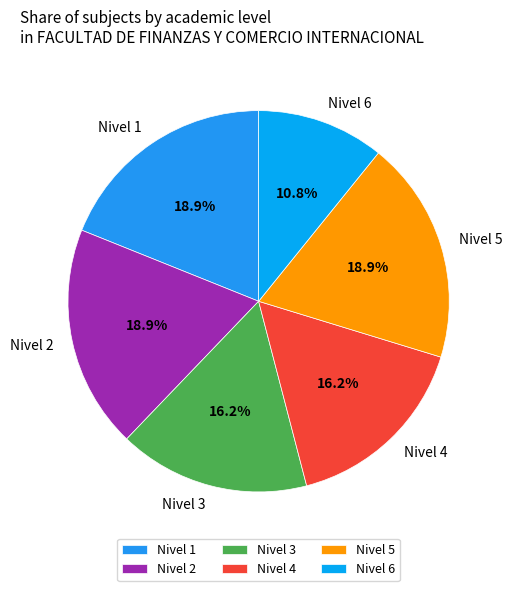

What is the ratio of the value at Nivel 4 to the value at Nivel 2?

0.9